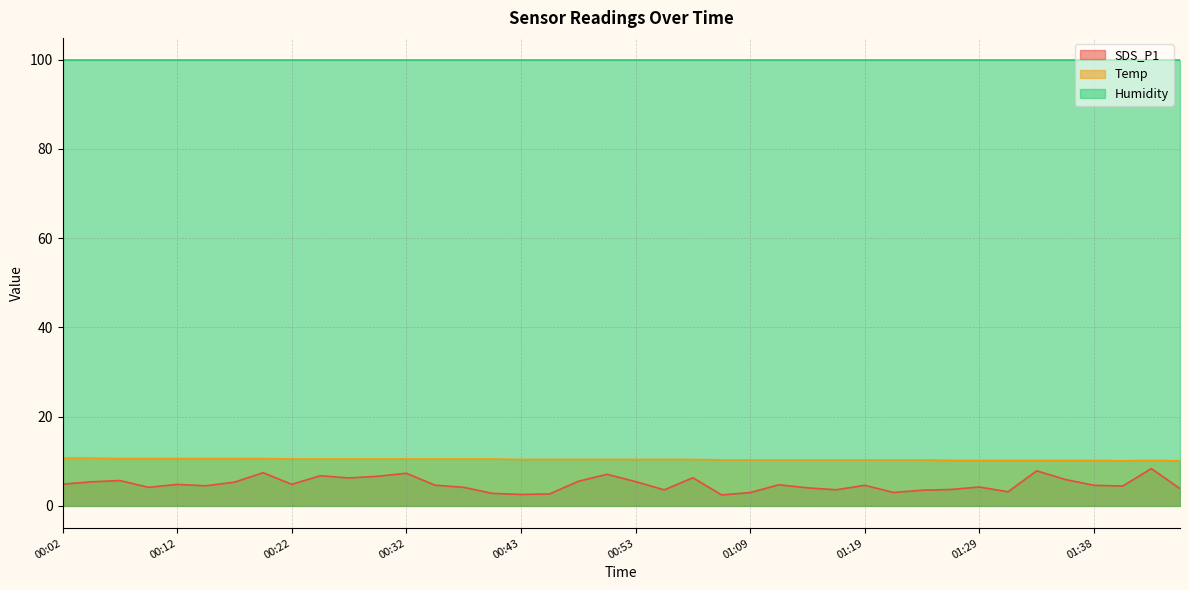

What is the value of the Temp point at the 30th from the left?

10.3